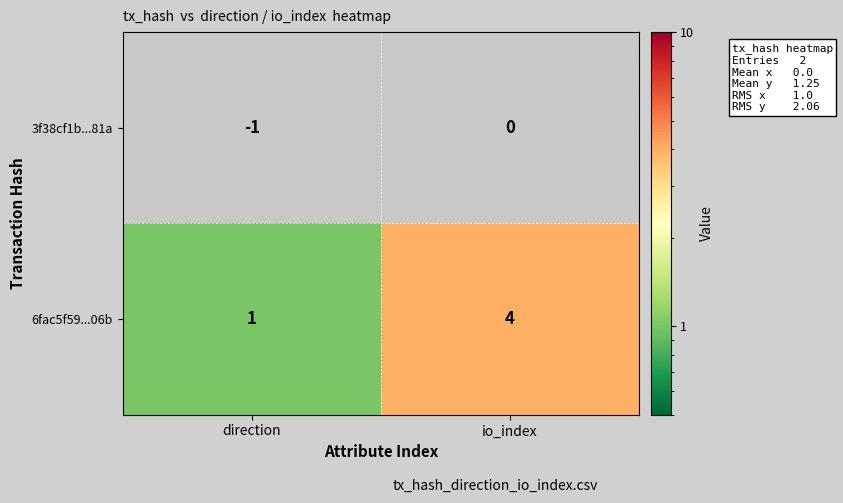

What is the difference between the 6fac5f59...06b values at direction and io_index?

3